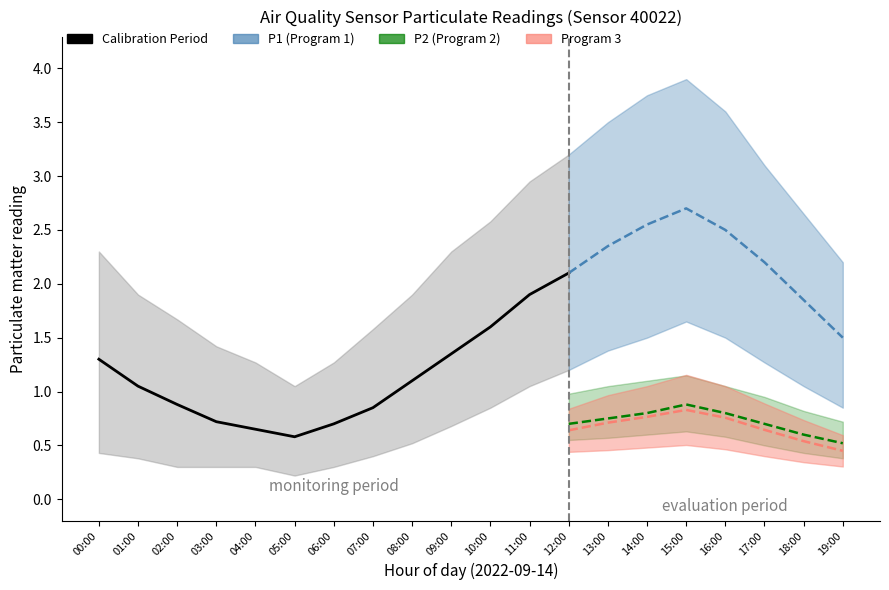

Which series changed the most between 07:00 and 19:00?

P1